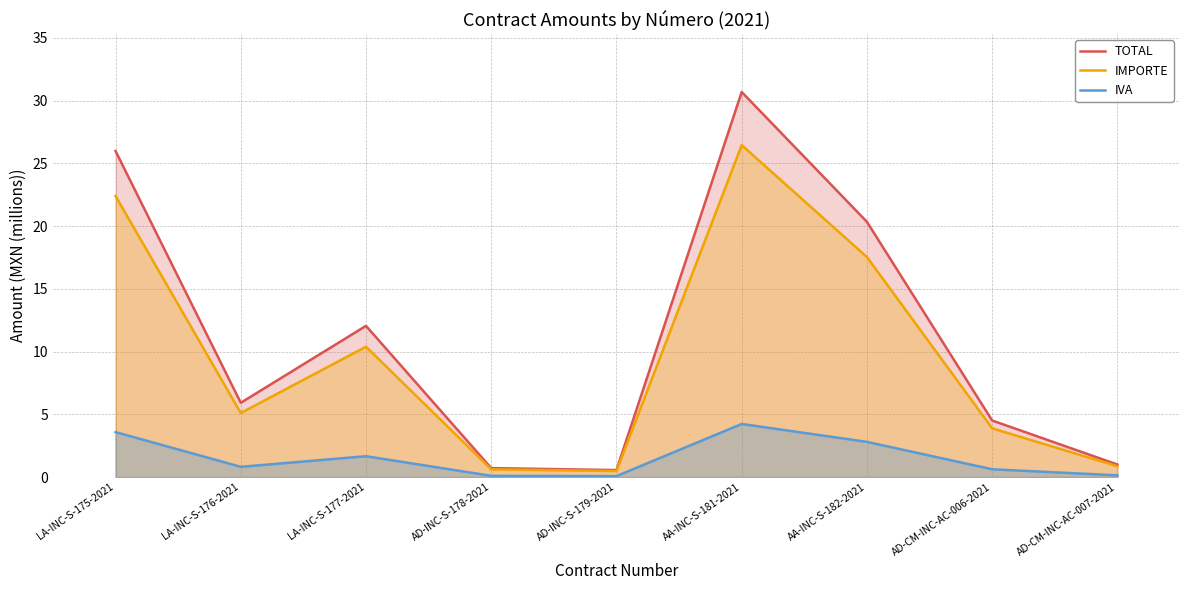

Reading left to right, transcribe all the data shown in this chart.

TOTAL: 26.0	5.9	12.1	0.7	0.6	30.7	20.3	4.5	1.0
IMPORTE: 22.4	5.1	10.4	0.6	0.5	26.5	17.5	3.9	0.9
IVA: 3.6	0.8	1.7	0.1	0.1	4.2	2.8	0.6	0.1